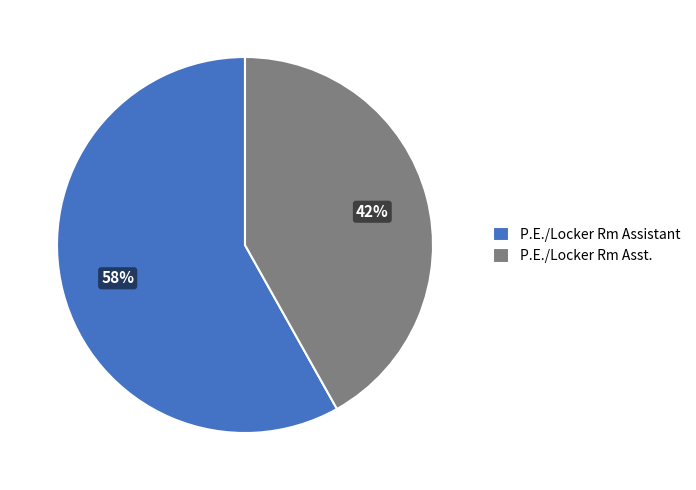

Combined, do P.E./Locker Rm Asst. and P.E./Locker Rm Assistant account for over 50%?

Yes